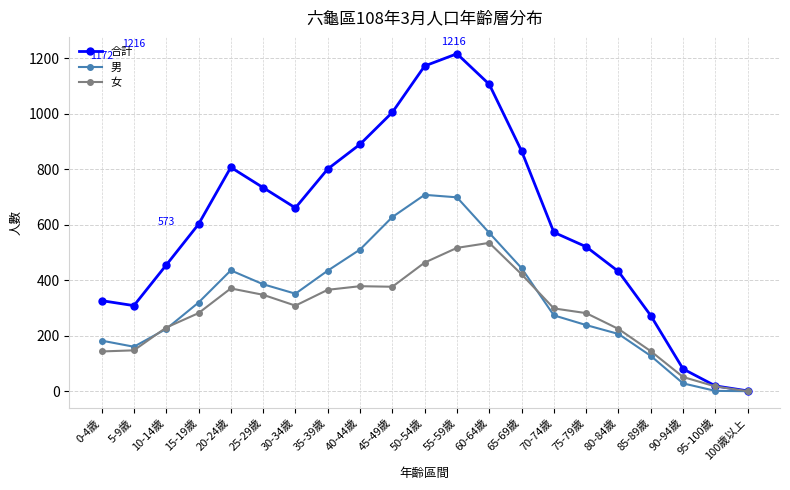

What is the label of the 18th point from the left?

85-89歲